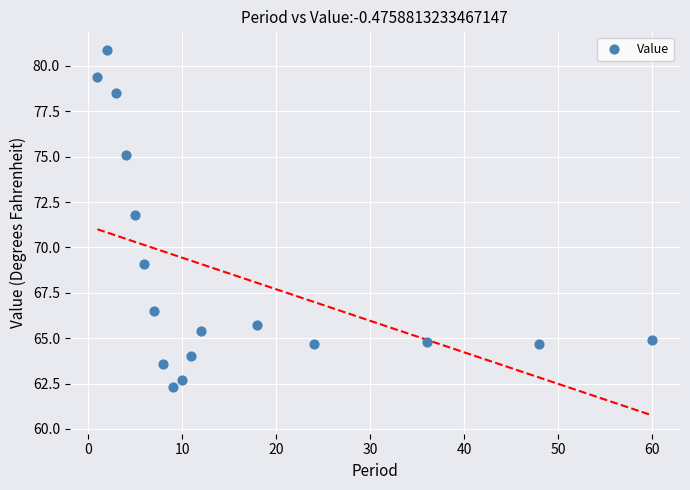

What Y value in the scatter plot is closest to 71?

71.8